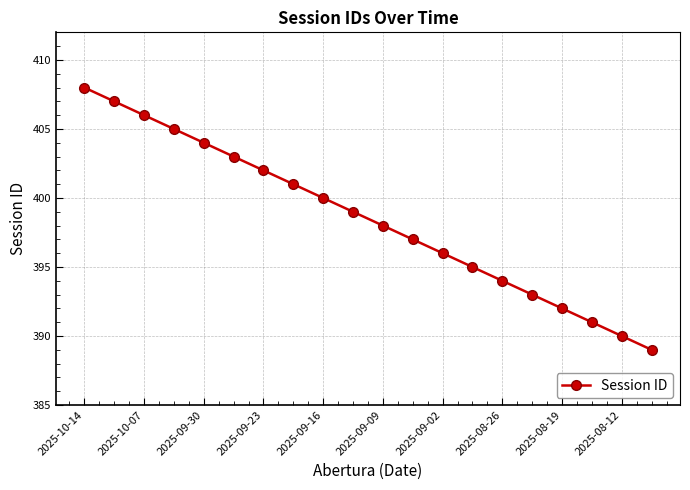

Reading left to right, what are all the values shown in this chart?

408	407	406	405	404	403	402	401	400	399	398	397	396	395	394	393	392	391	390	389